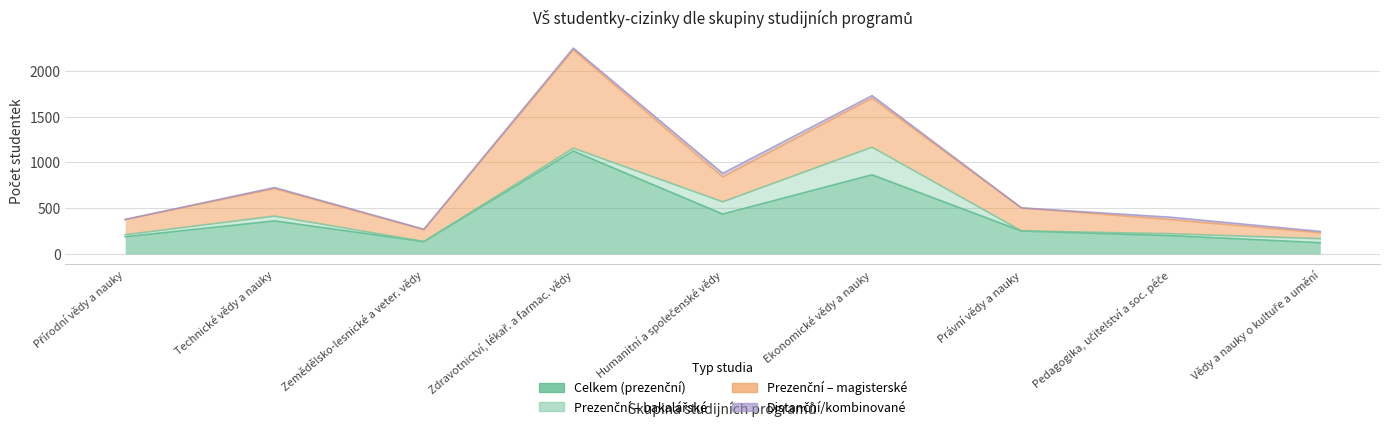

At which label does Distanční/kombinované reach its minimum?

Právní vědy a nauky